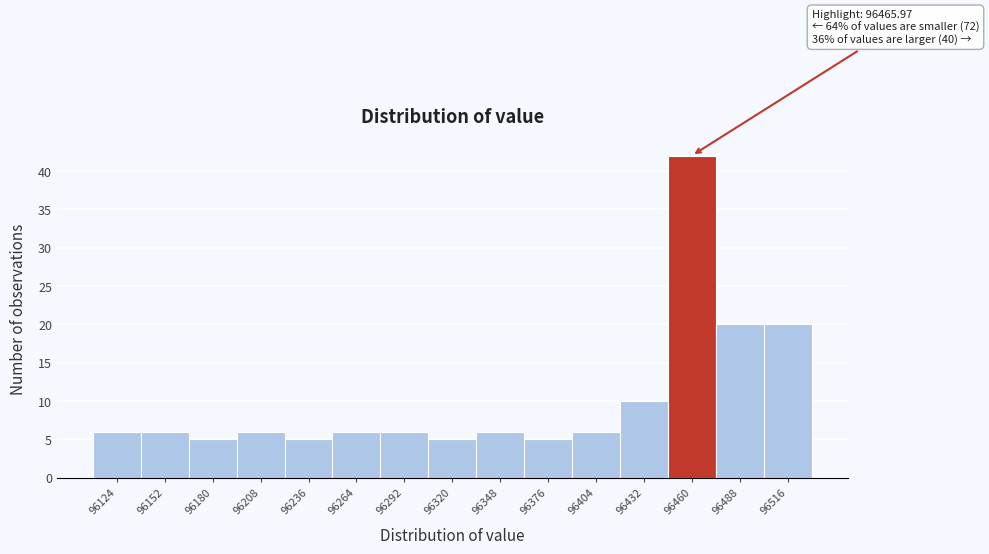

Over which range of the x-axis is the bar tallest?

96445 to 96475